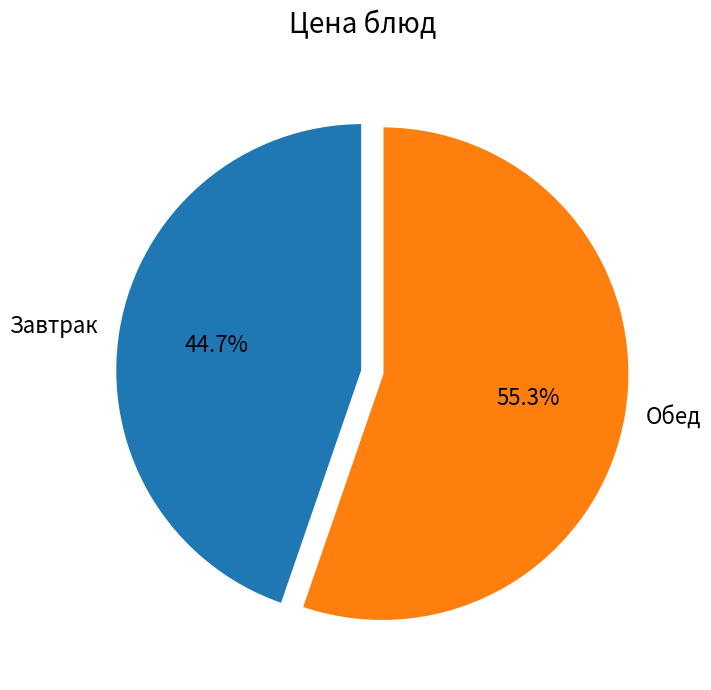

Does any single category account for the majority?

Yes